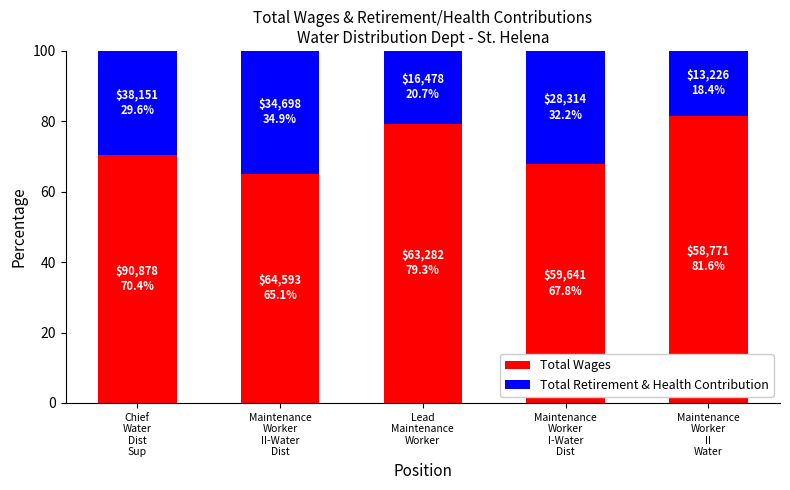

What is the difference between the second highest and minimum values in the Total Wages series?

14.3